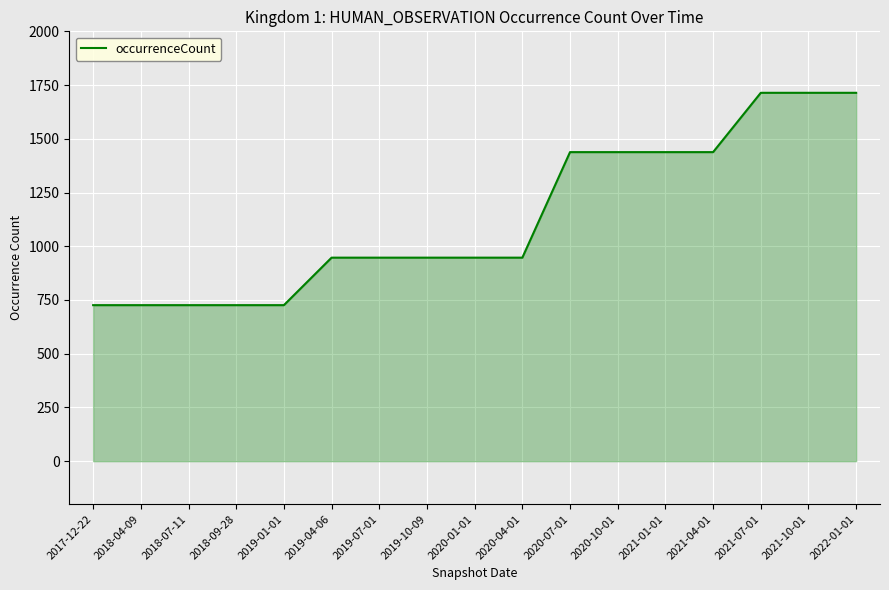

What is the average value?

1133